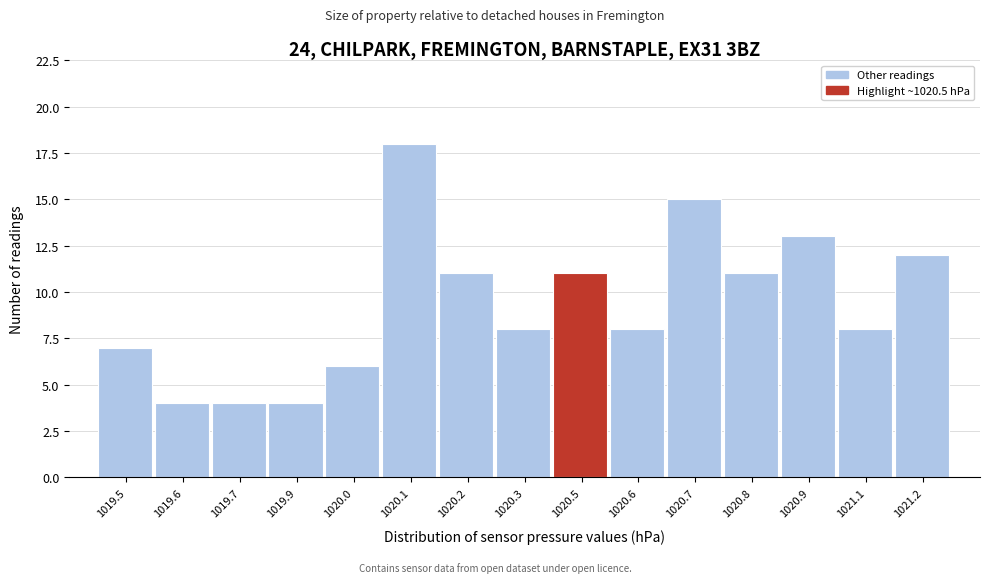

Reading left to right, what are all the values shown in this chart?

7	4	4	4	6	18	11	8	11	8	15	11	13	8	12